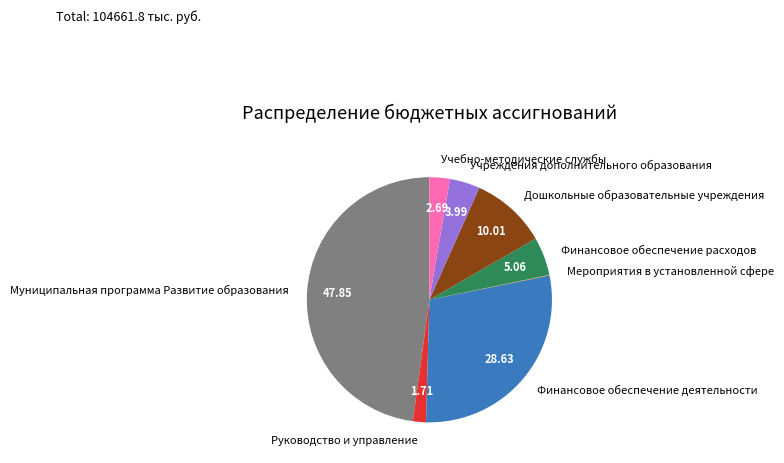

Which slice is the largest?

Муниципальная программа Развитие образования